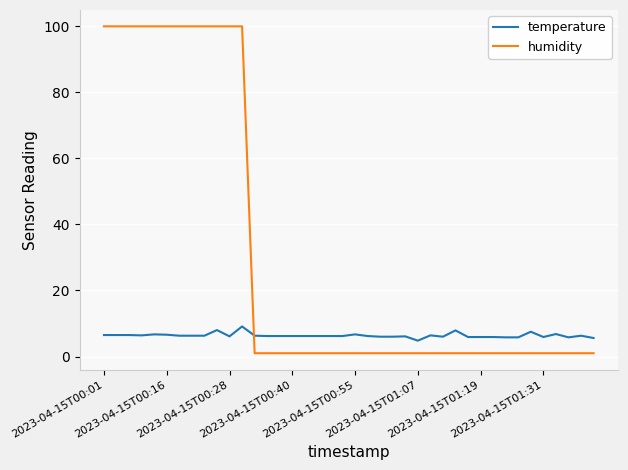

How many intersections are there between humidity and temperature?

1